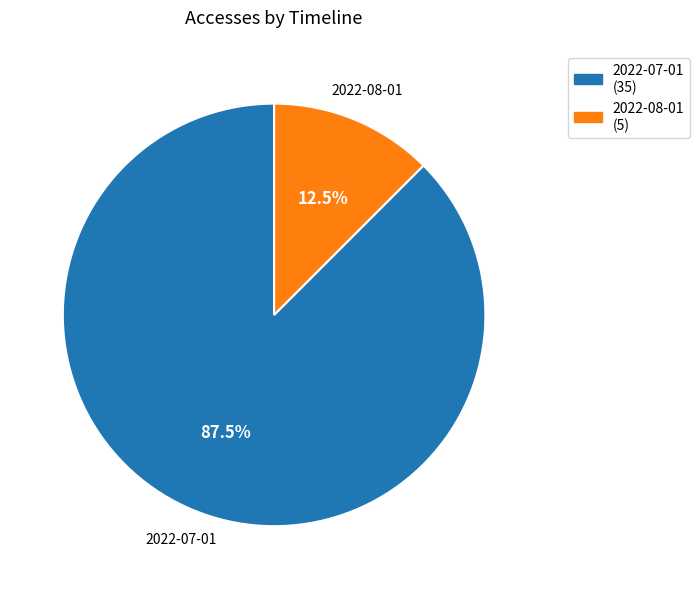

Which category has the smallest portion of the pie?

2022-08-01